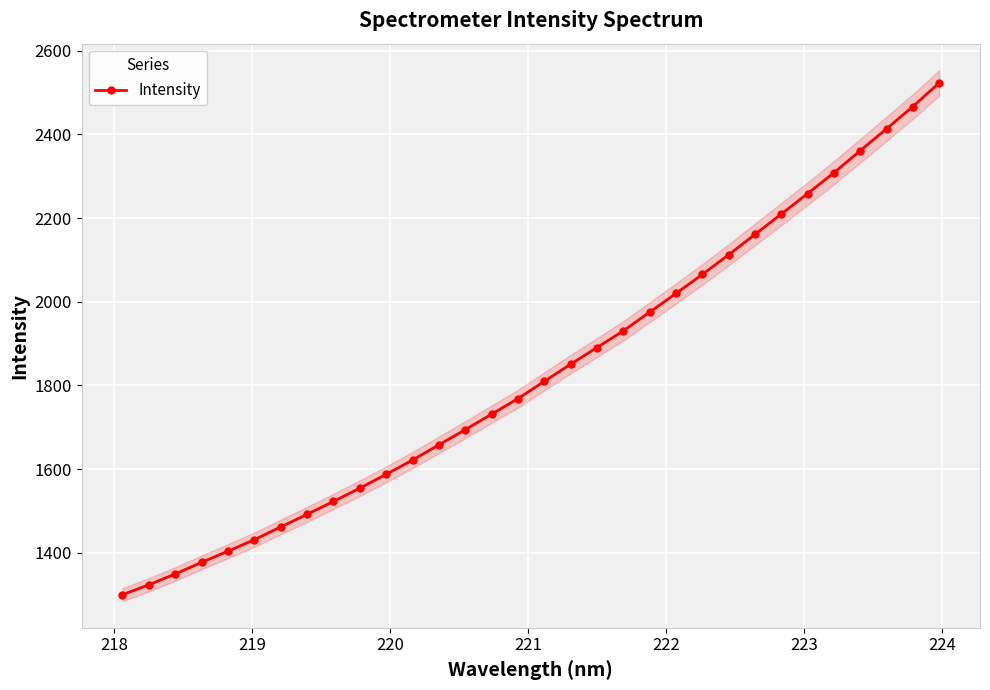

Reading right to left, transcribe all the data shown in this chart.

2523.2	2466.6	2413.5	2361.1	2308.3	2258.5	2209.6	2160.9	2112.2	2065.1	2019.7	1975.0	1930.3	1890.2	1850.6	1809.6	1768.2	1731.0	1694.1	1657.7	1621.4	1587.2	1554.3	1522.5	1491.6	1461.5	1431.0	1403.5	1376.8	1349.0	1323.2	1299.5